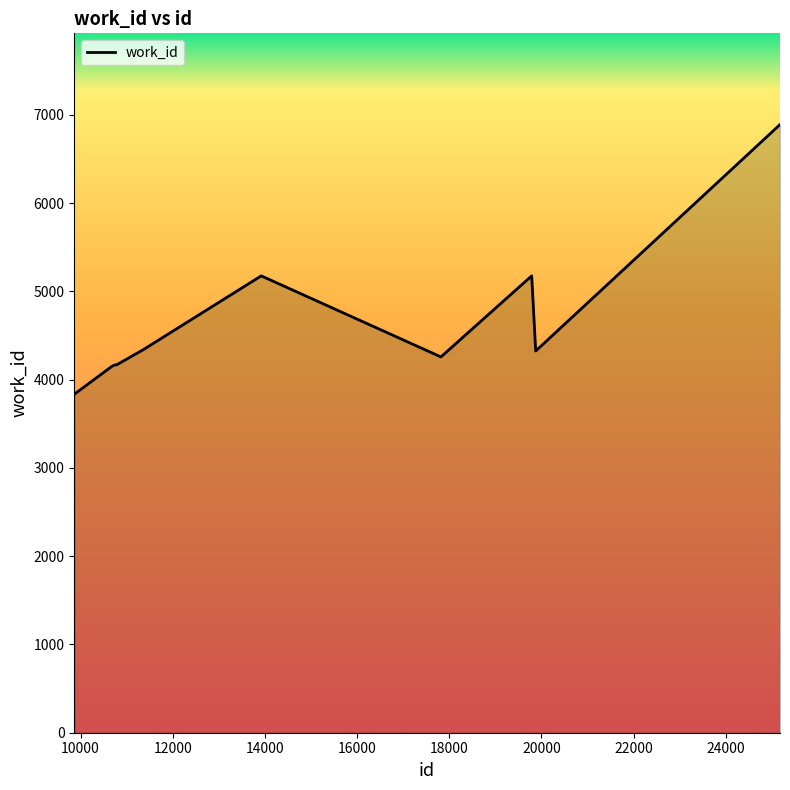

What is the maximum value shown in the chart?

6889